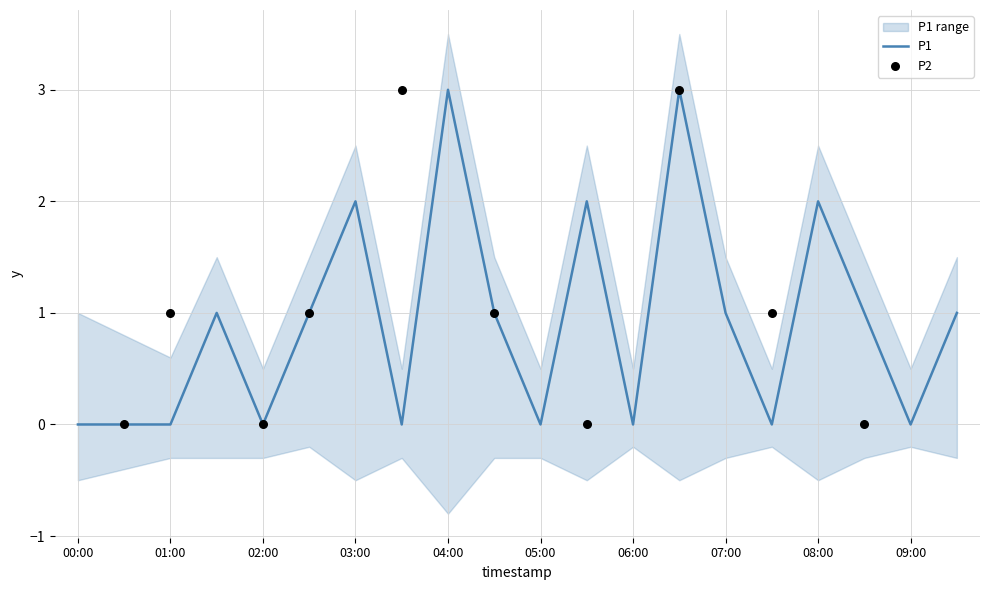

What is the ratio of the value at 03:00 to the value at 02:30?

2.0